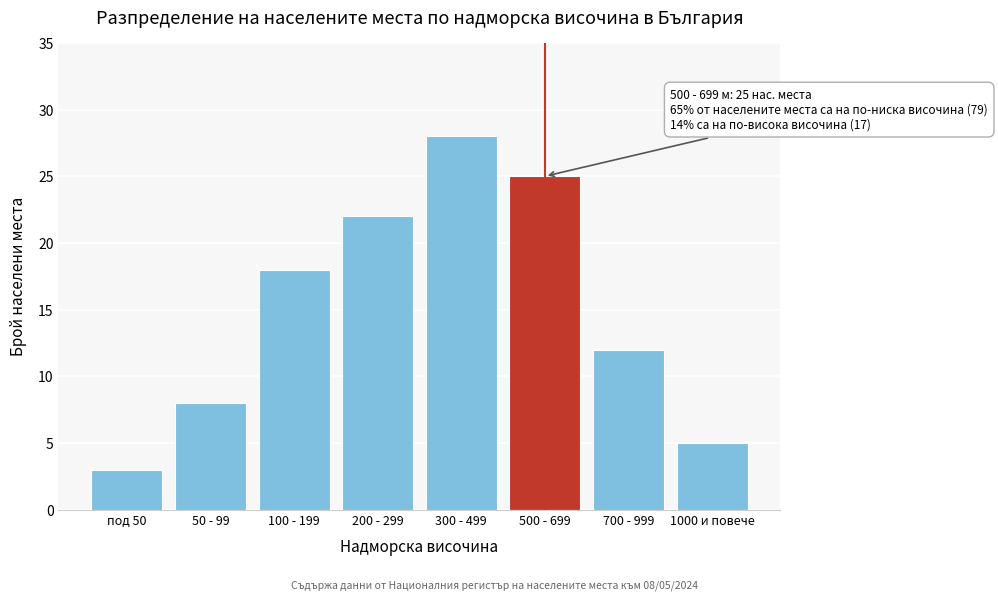

Reading left to right, extract all data points from this chart.

под 50=3	50 - 99=8	100 - 199=18	200 - 299=22	300 - 499=28	500 - 699=25	700 - 999=12	1000 и повече=5